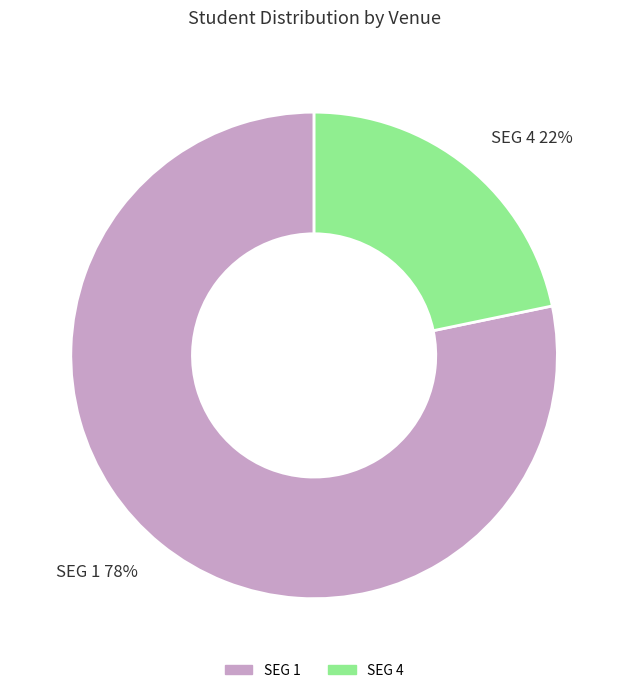

To the nearest percent, what is the combined percentage of SEG 1 and SEG 4?

100%